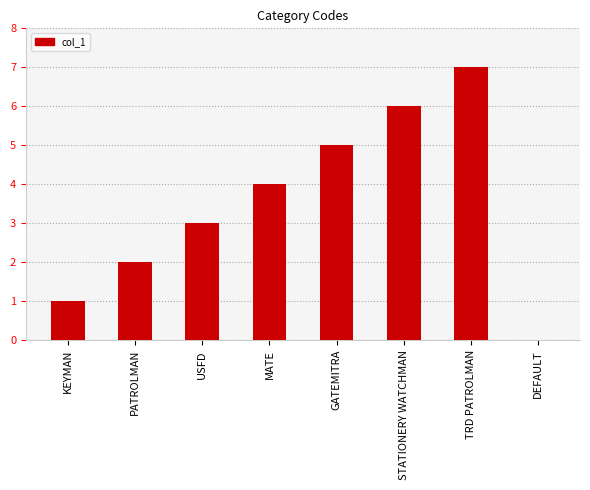

Read the value at USFD.

3